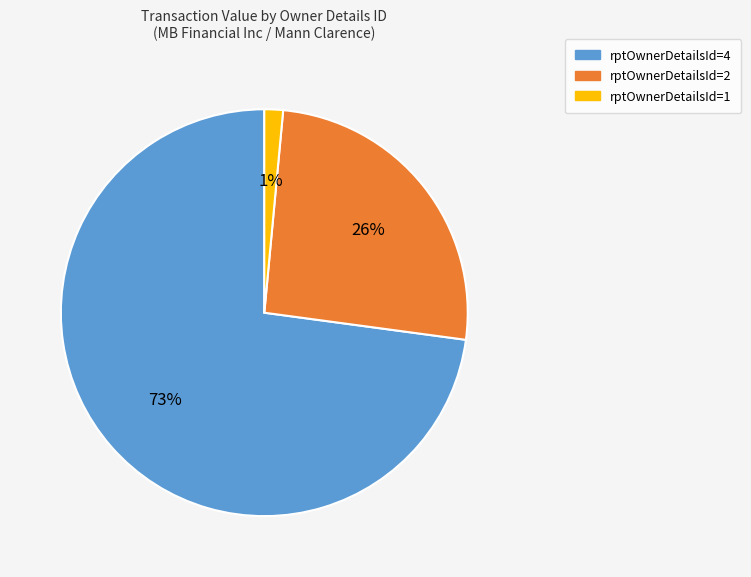

Do rptOwnerDetailsId=2 and rptOwnerDetailsId=1 together represent more than half of the pie?

No